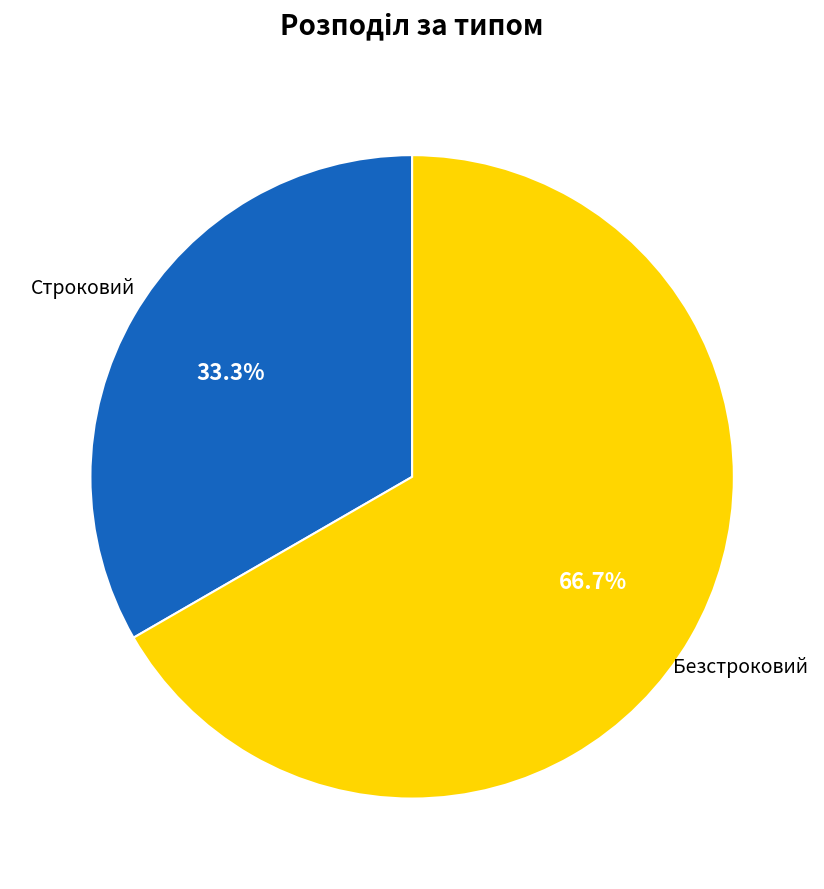

How many segments does this pie chart have?

2